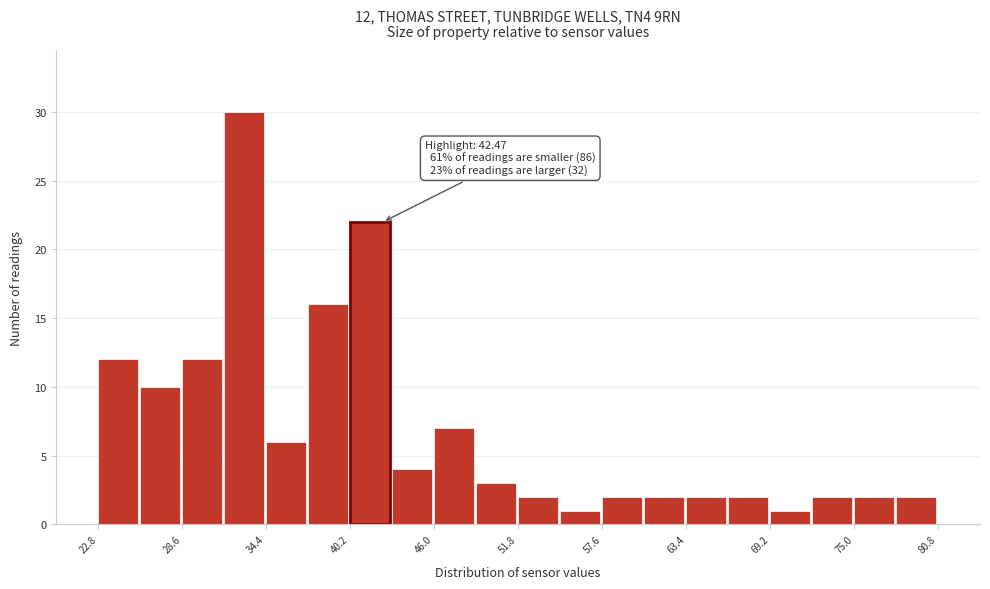

Around what value on the x-axis is the tallest bar? Give the approximate position of its centre, as read against the axis.

33